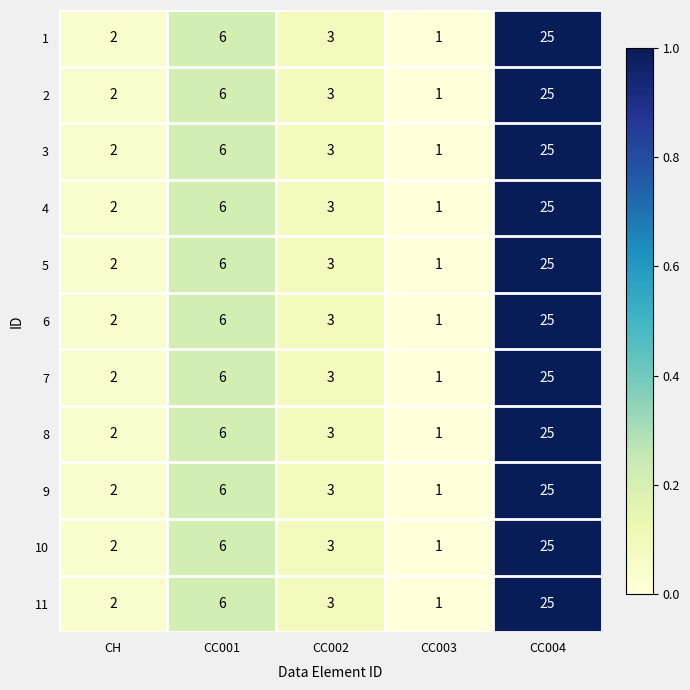

What is the difference between the maximum and second lowest values in the 1 series?

23